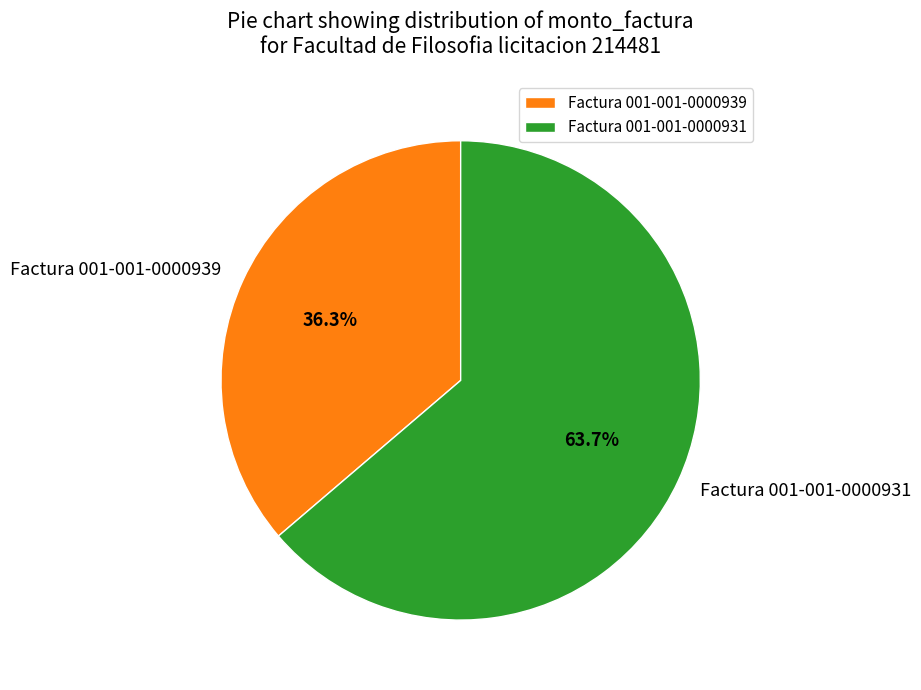

Which category has the smallest portion of the pie?

Factura 001-001-0000939